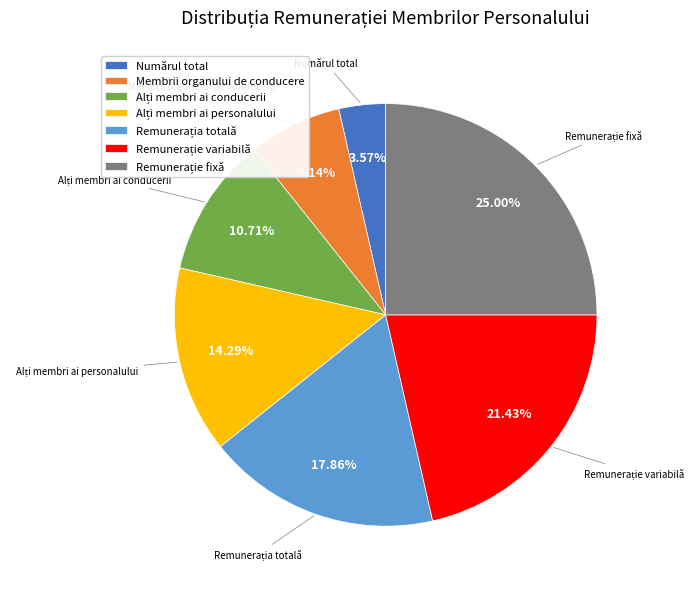

Which slice is the smallest?

Numărul total